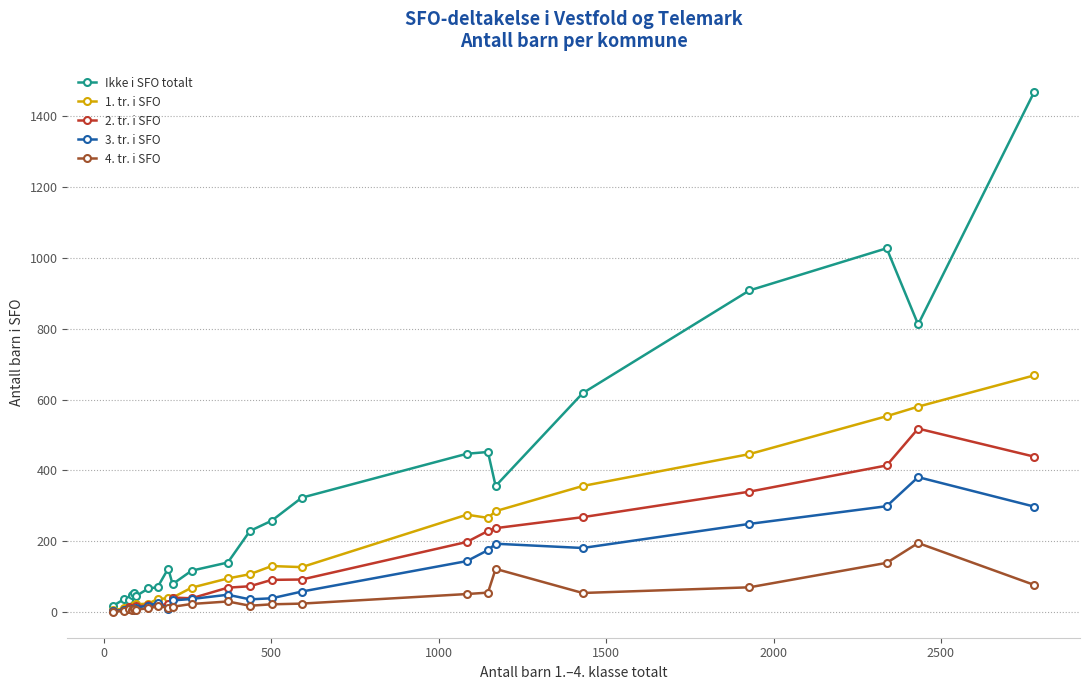

Count the number of categories in the chart.

23